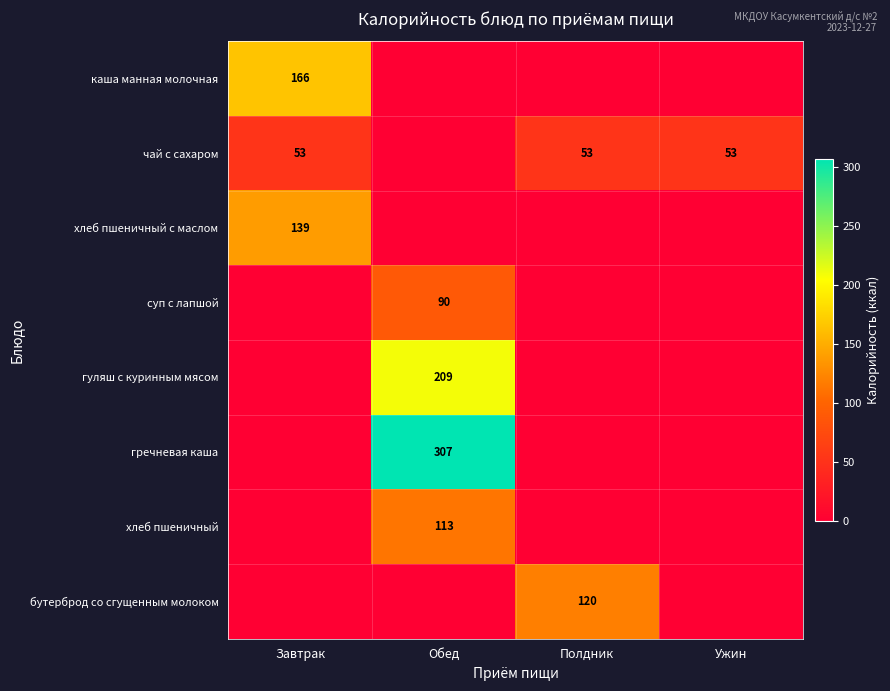

The хлеб пшеничный series shows 113 at Обед. True or false?

True